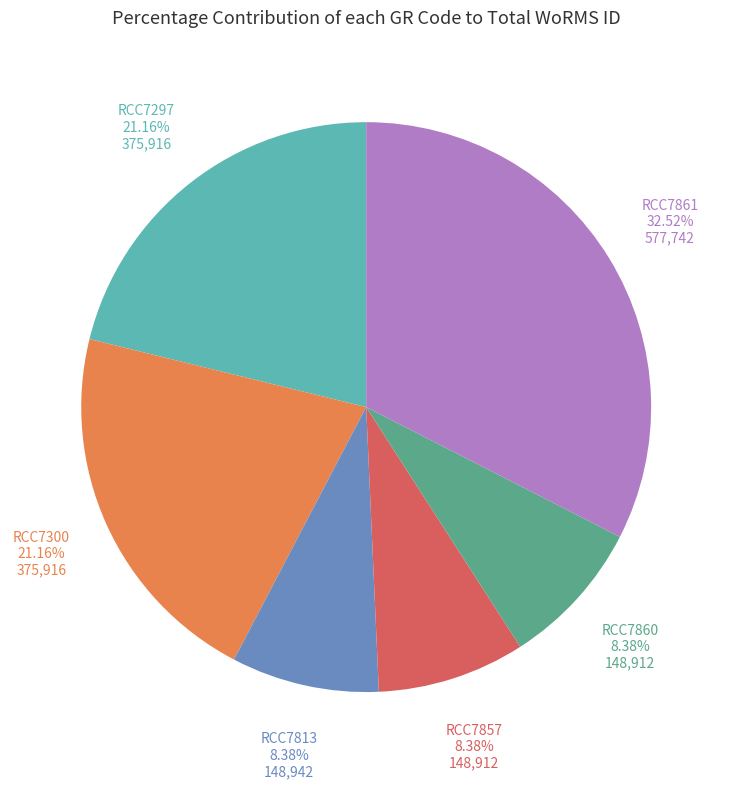

How many slices are in this pie chart?

6